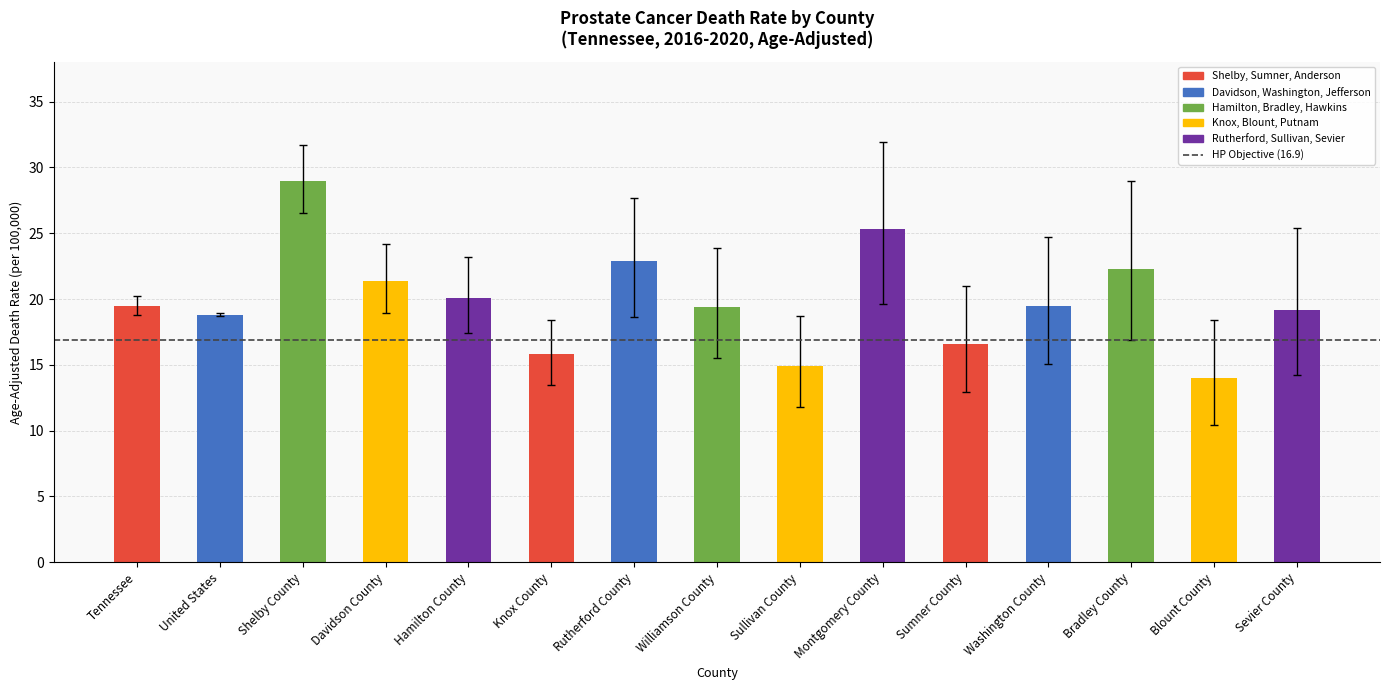

What is the approximate value at Bradley County?

22.3